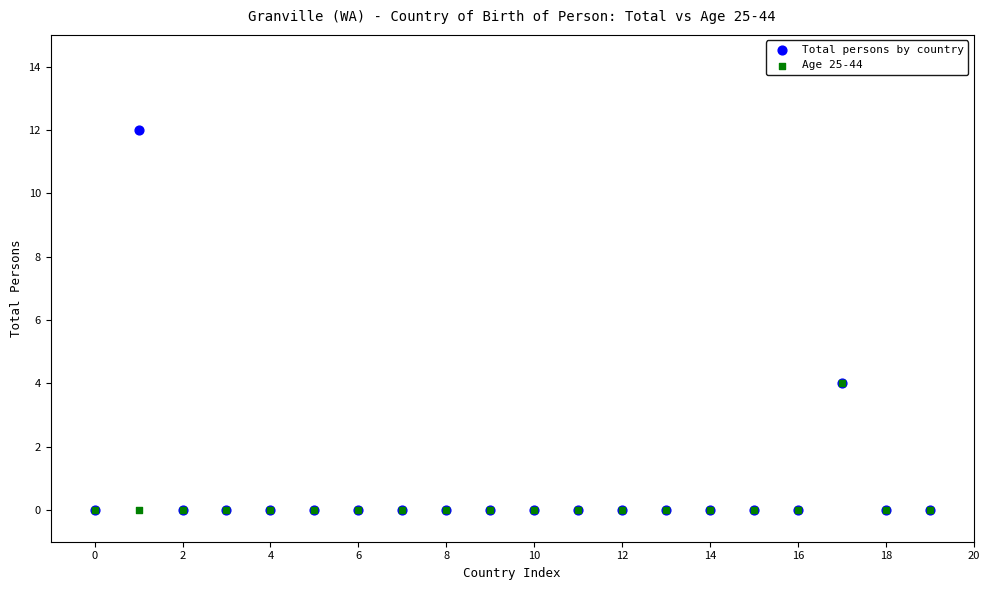

What are all the series names shown in the legend?

Total persons by country, Age 25-44